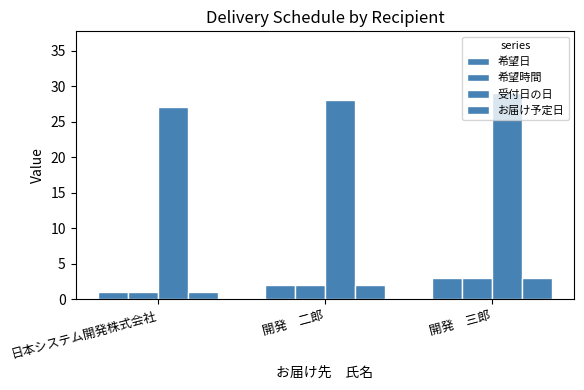

Are the bars horizontal?

No